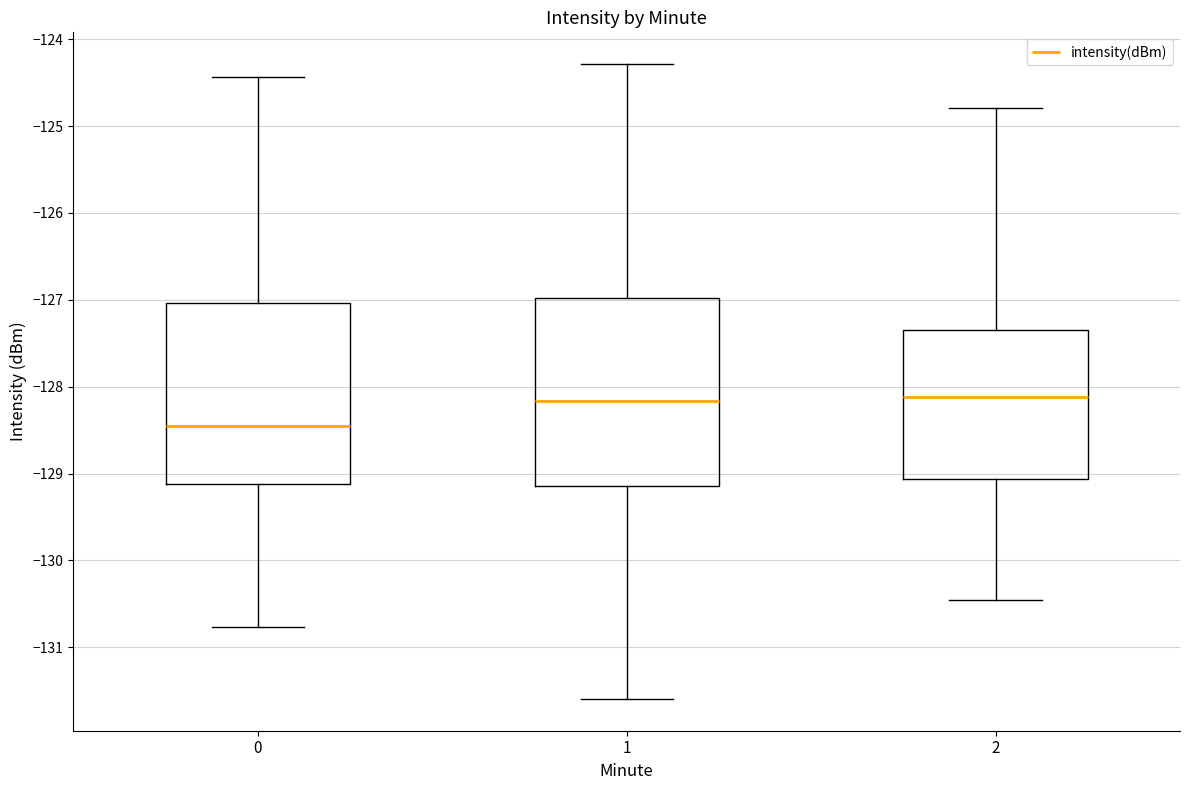

Where does the upper whisker of the box at x = 1 end on the y-axis? The values are not printed on the chart, so give them approximately, as read against the axis.

-124.3